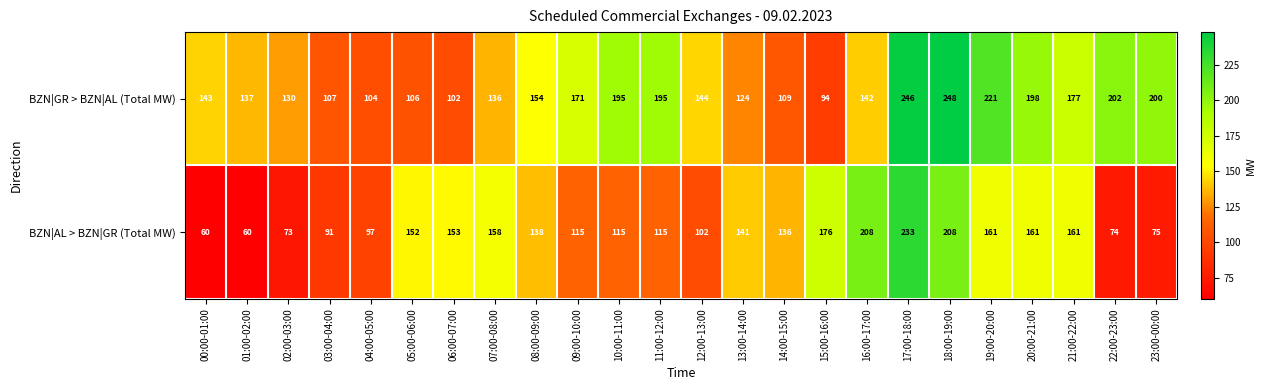

What is the average value of the BZN|GR > BZN|AL (Total MW) series?

158